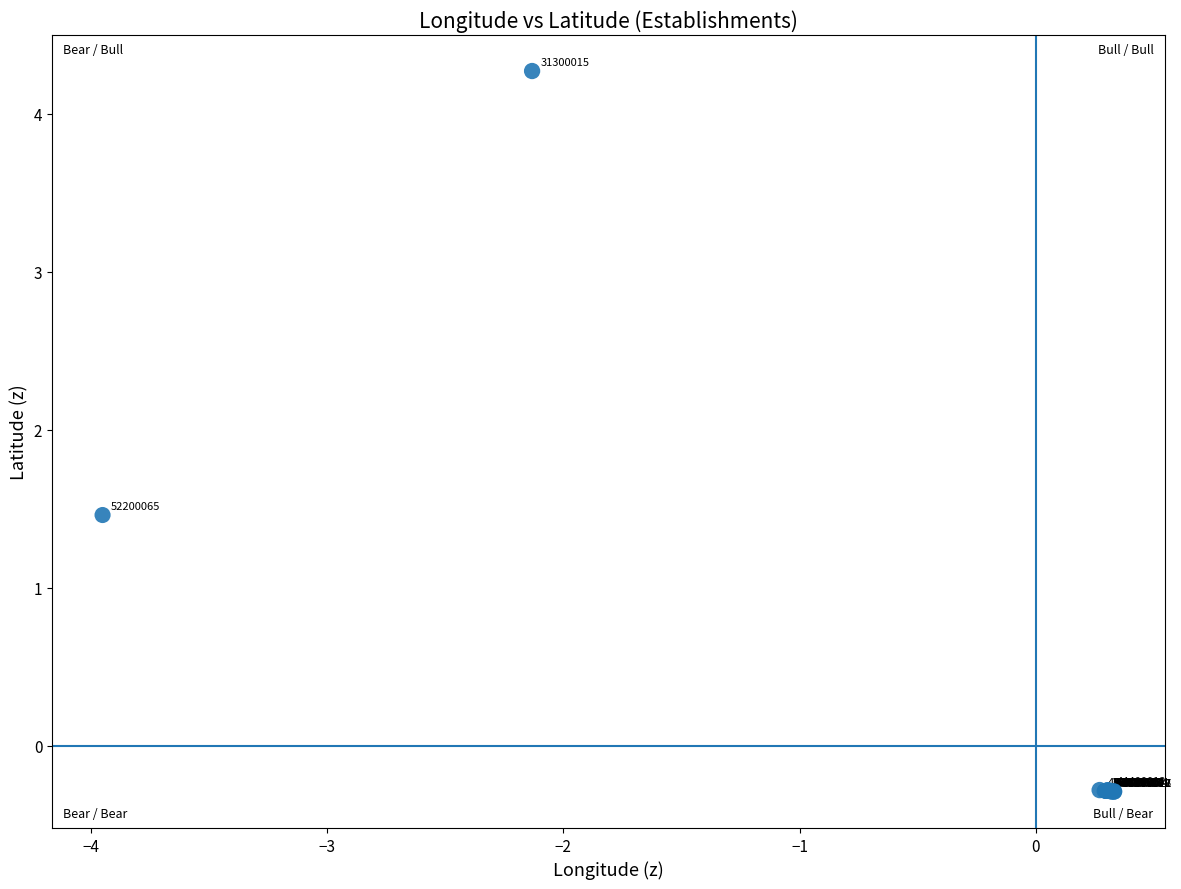

What Y value in the scatter plot is closest to 1?

1.5